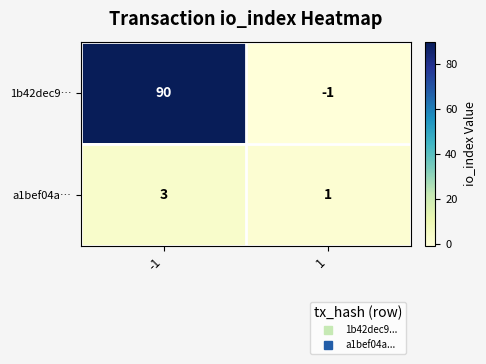

Which series has the widest spread of values?

1b42dec9…